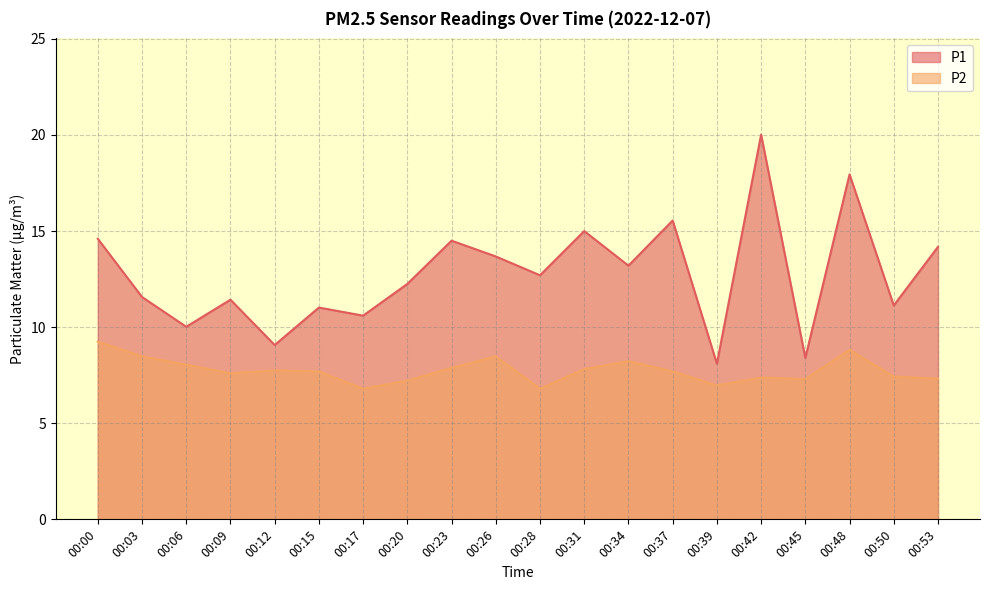

True or false: P1 and P2 cross at least once.

False